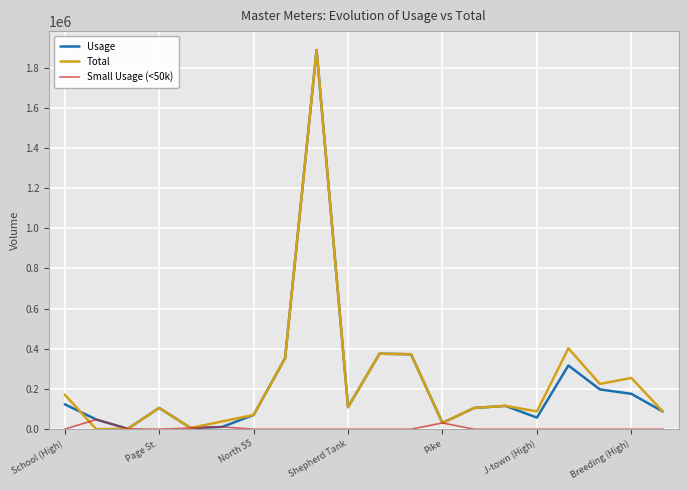

What is the greatest value displayed?

1887000